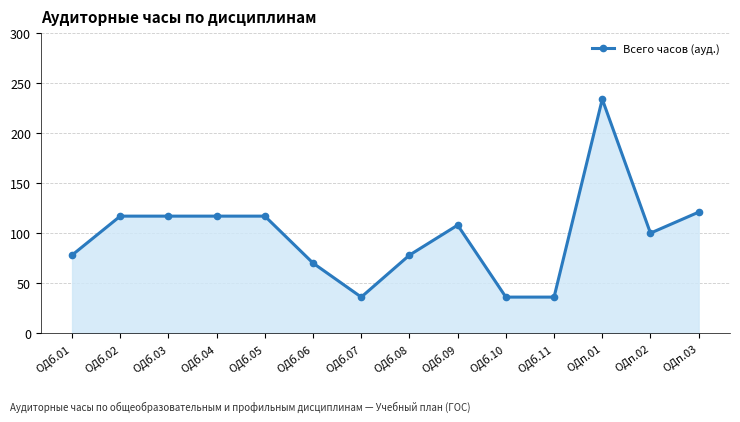

How many series are shown in this chart?

1